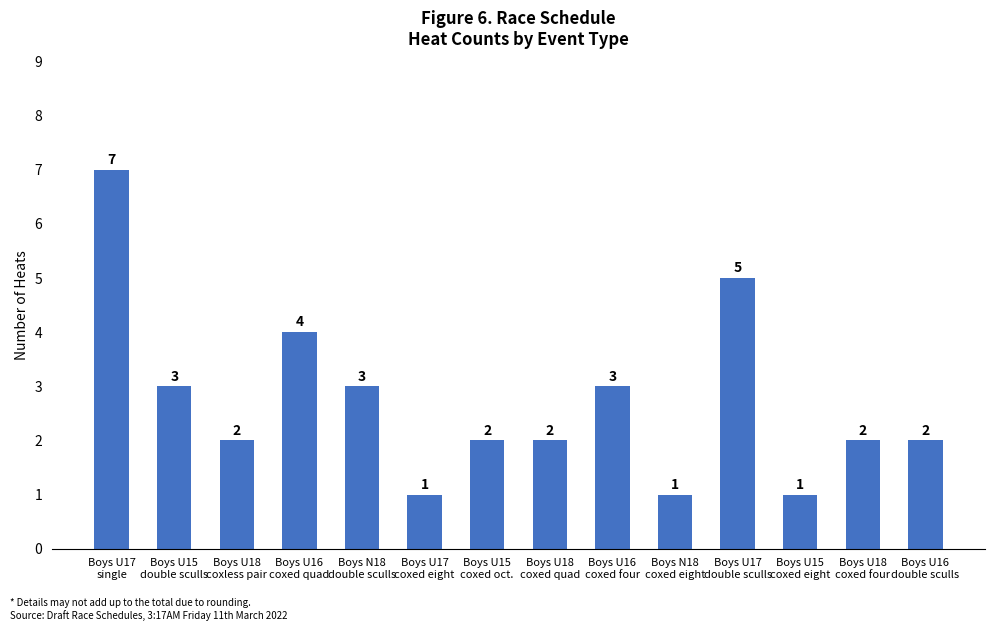

Does the chart contain any negative values?

No